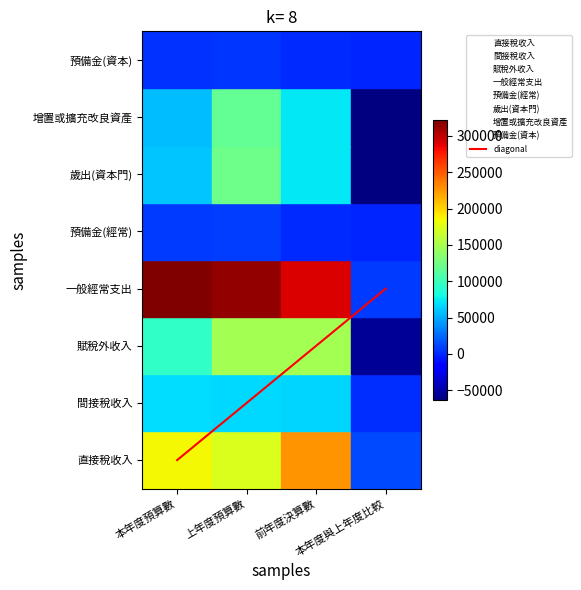

Rank the categories by 歲出(資本門) value from lowest to highest.

本年度預算數, 上年度預算數, 前年度決算數, 本年度與上年度比較